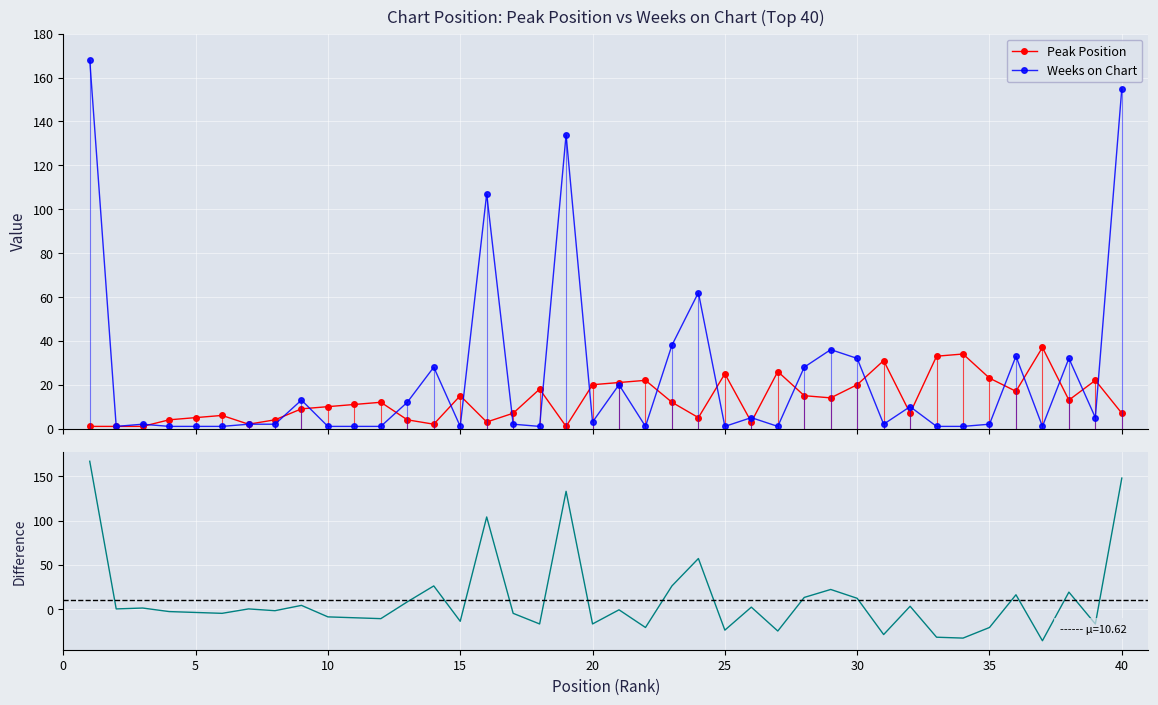

What is the highest value of the Peak Position series?

37